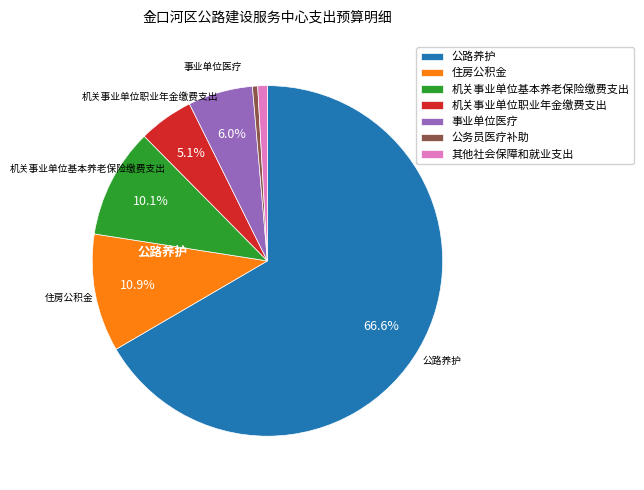

What is the ratio of the value at 公路养护 to the value at 其他社会保障和就业支出?

75.2